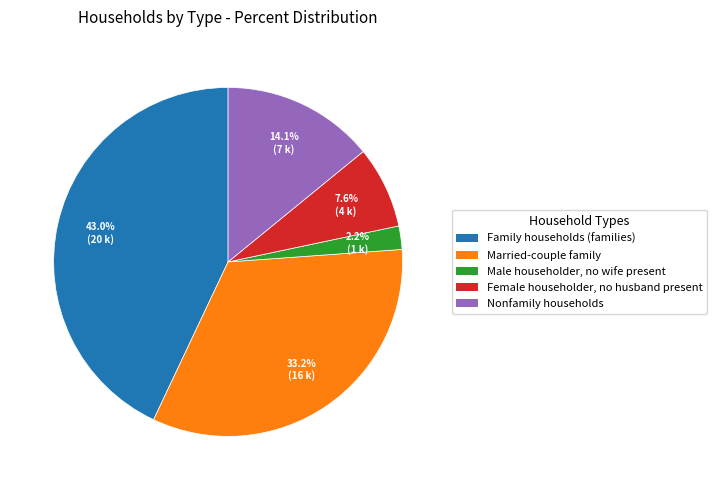

Combined, do Female householder, no husband present and Family households (families) account for over 50%?

Yes